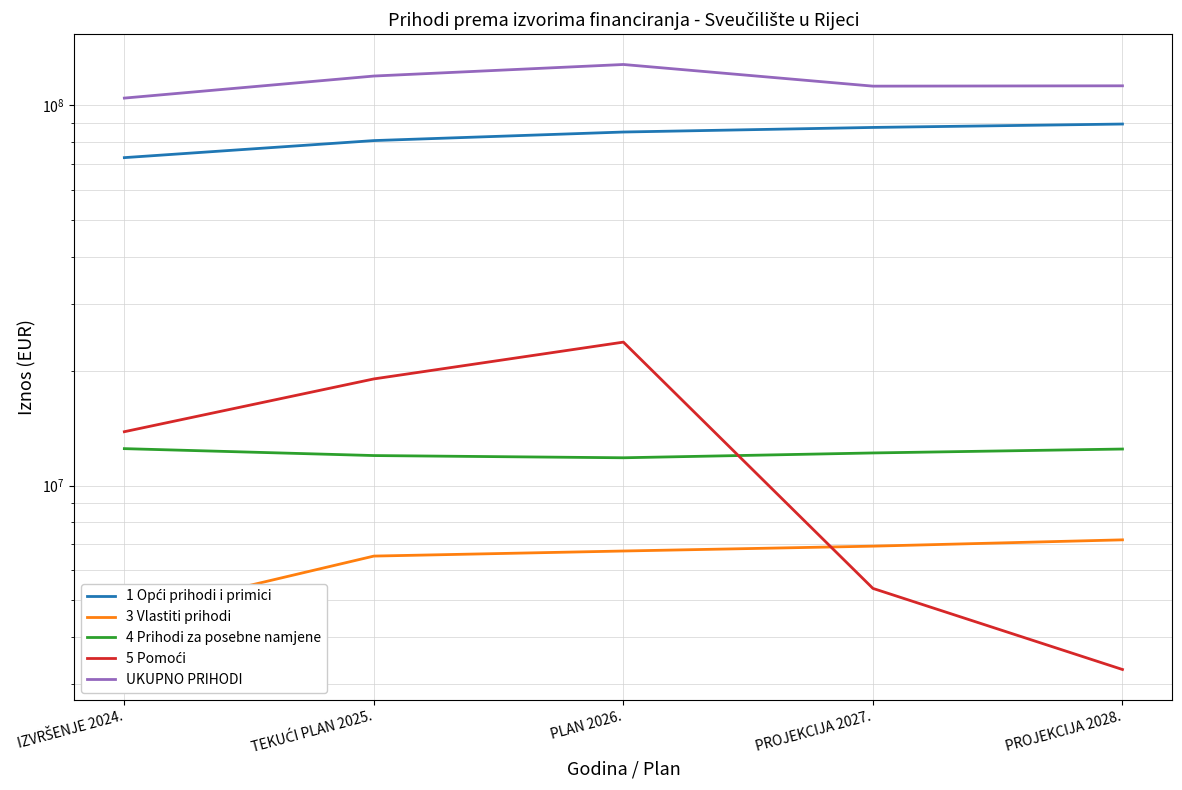

What is the greatest value displayed?

127978025.0